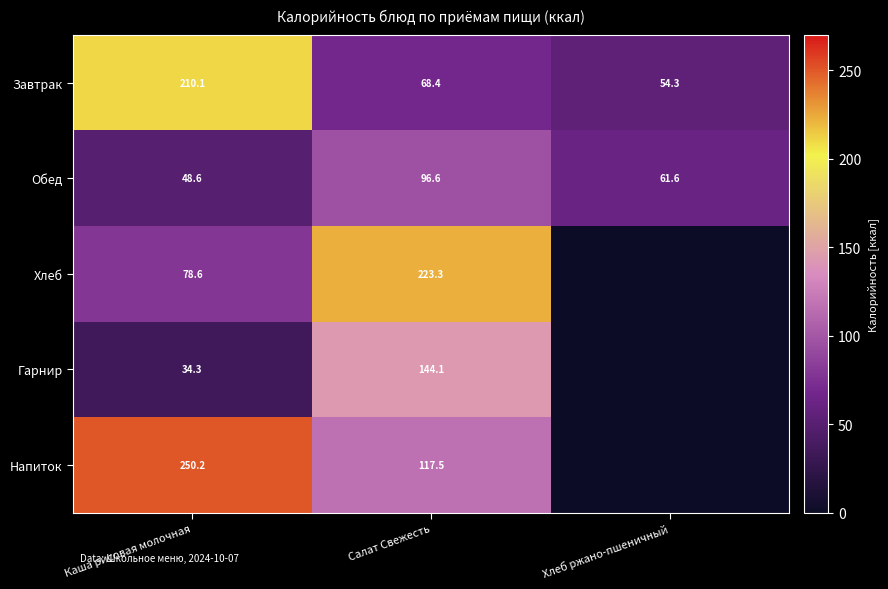

Which series changed the most between Каша рисовая молочная and Салат Свежесть?

Хлеб